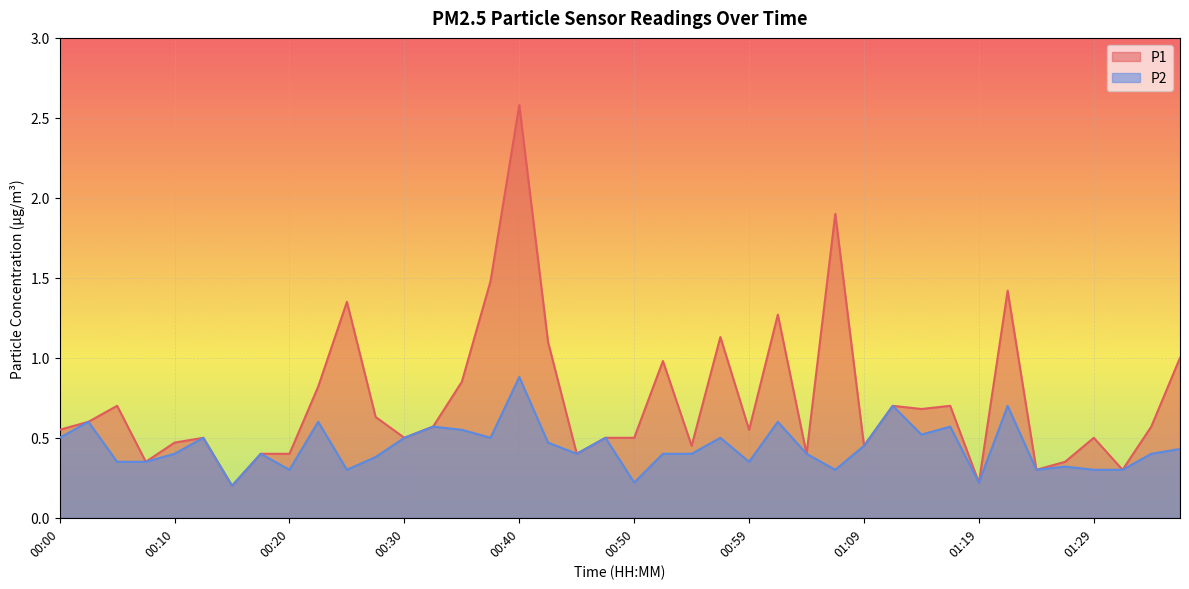

True or false: P2 and P1 intersect in this chart.

False